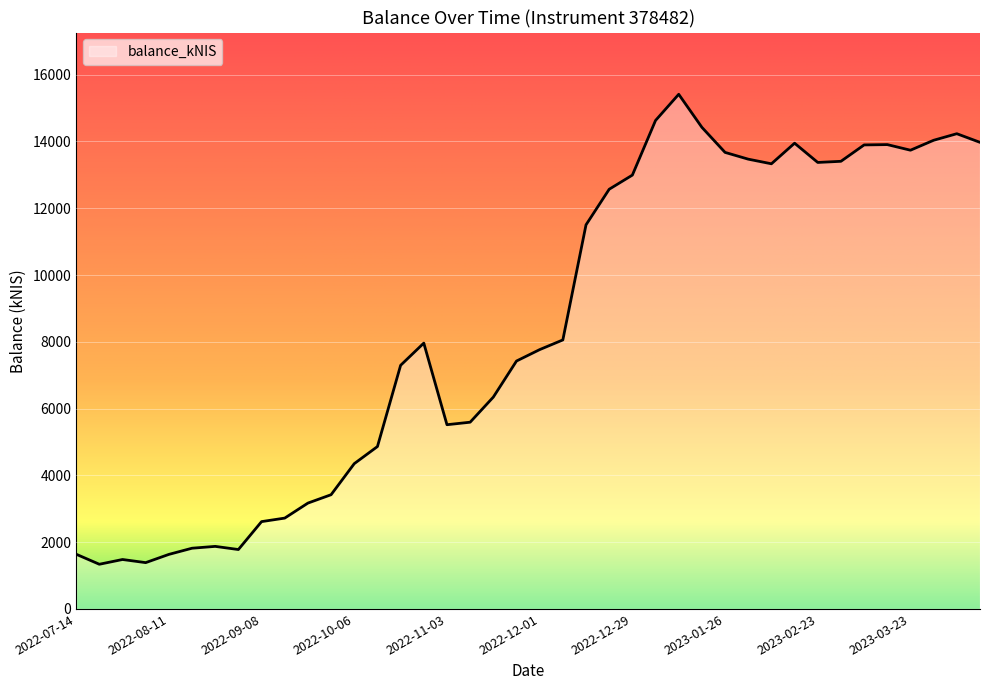

What is the smallest value displayed?

1338.2